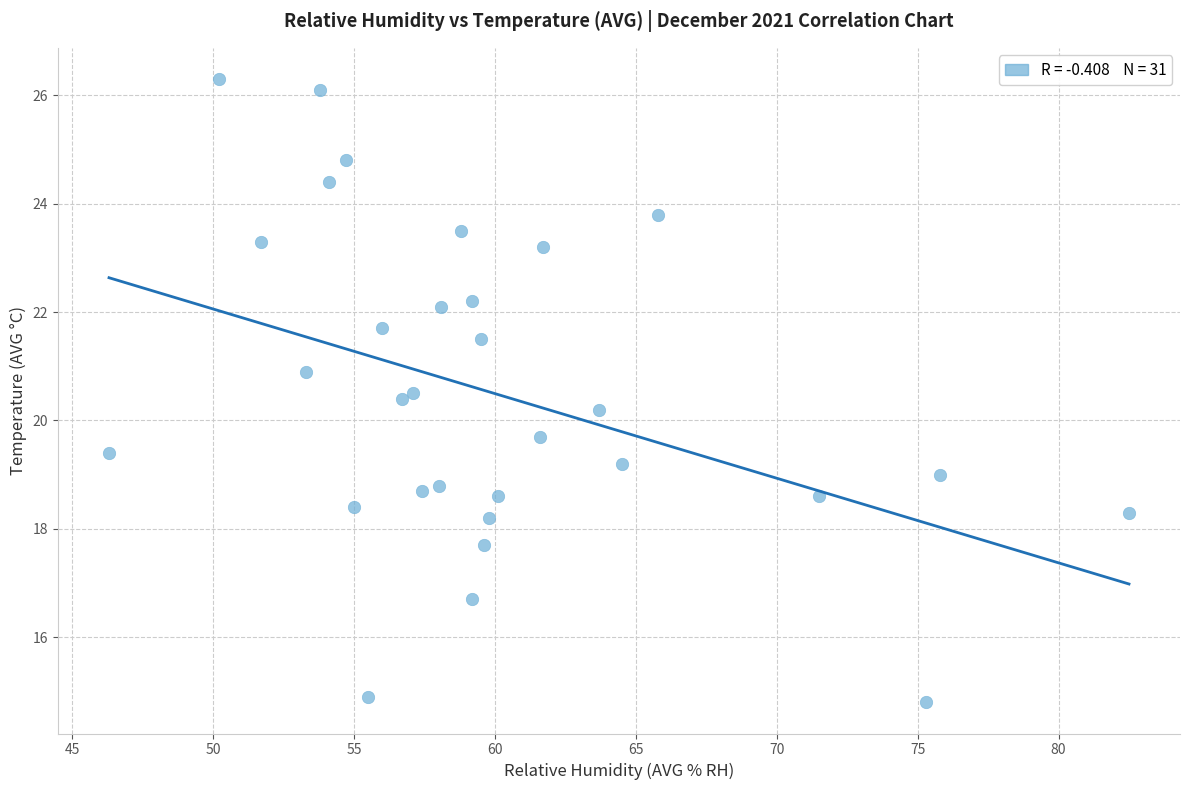

What is the range of X values (max minus min)?

36.2